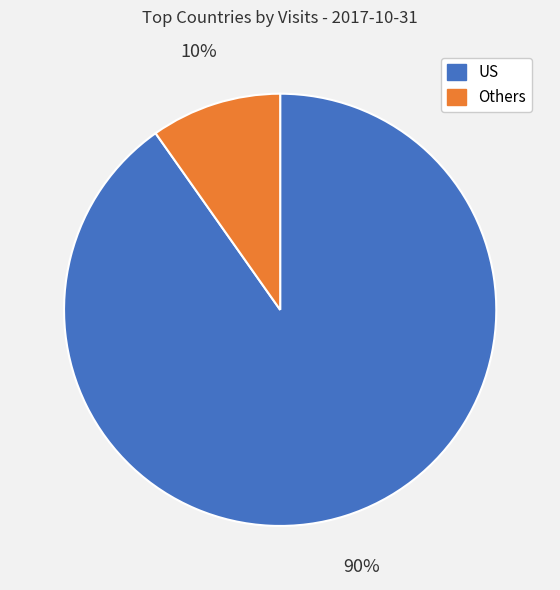

How many segments does this pie chart have?

2